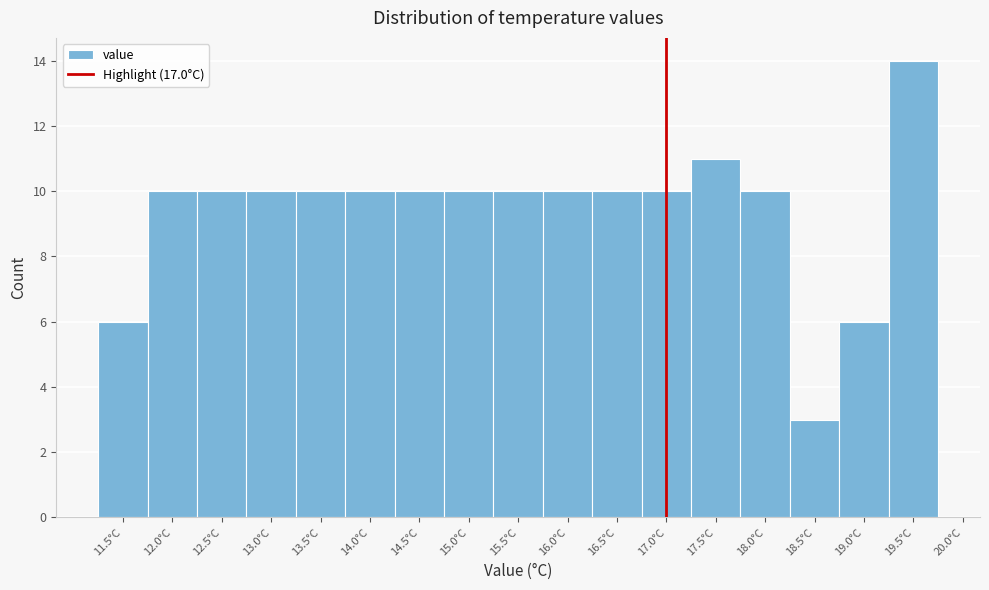

How tall is the bar that spans 12.25 to 12.75 on the x-axis? The values are not printed on the chart, so give them approximately, as read against the axis.

10